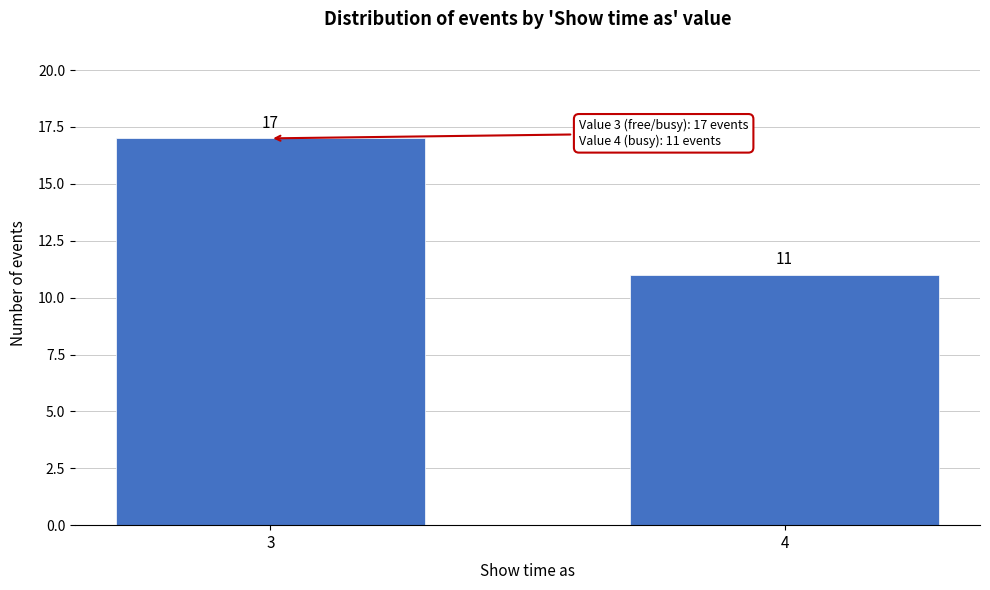

Reading left to right, list all the values displayed in this chart.

17	11